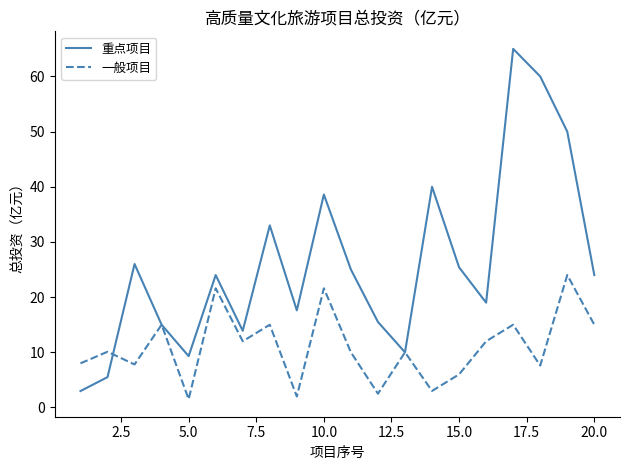

Which series has the largest total across all categories?

重点项目